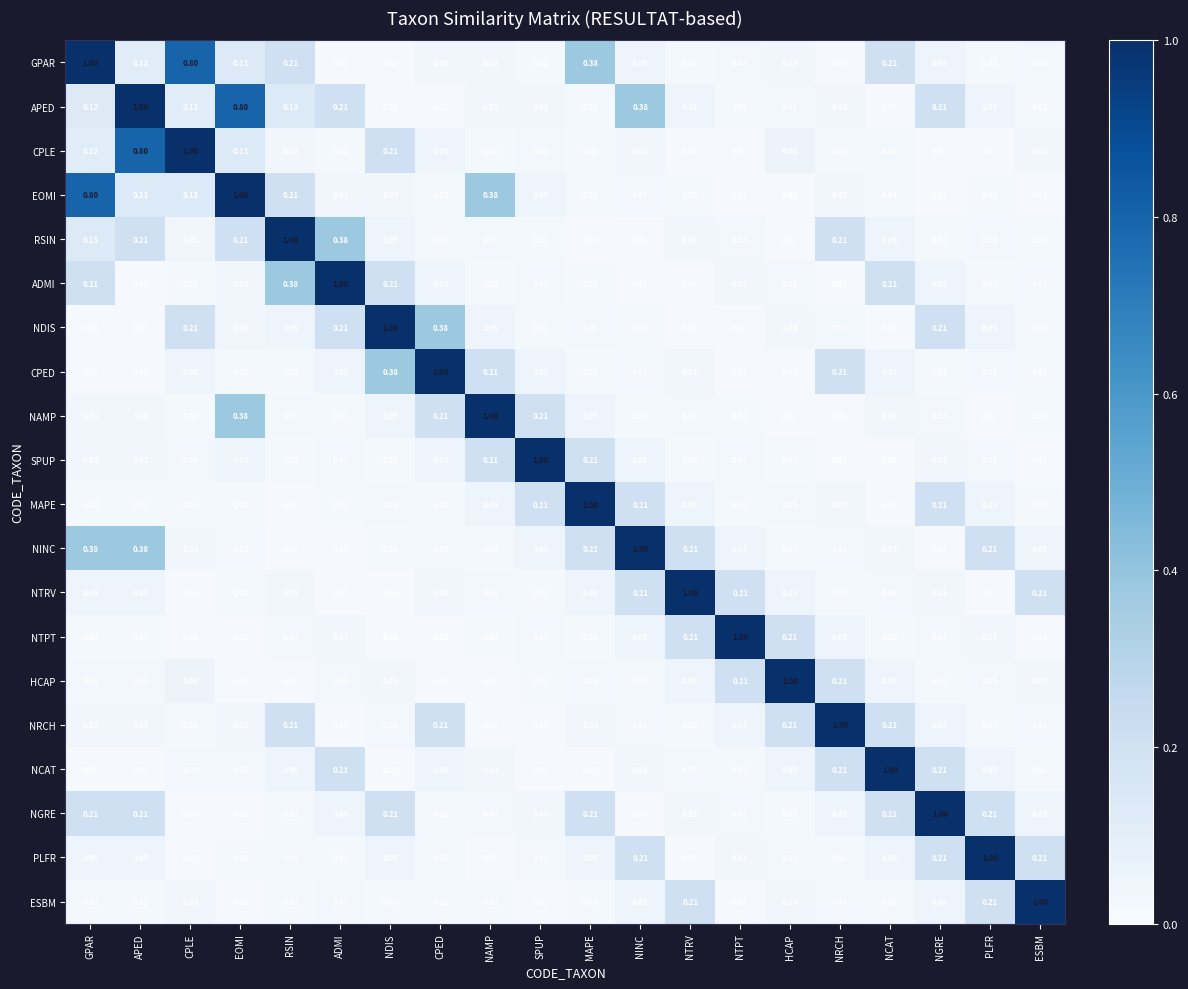

Between APED and CPLE, which series saw the biggest shift?

APED